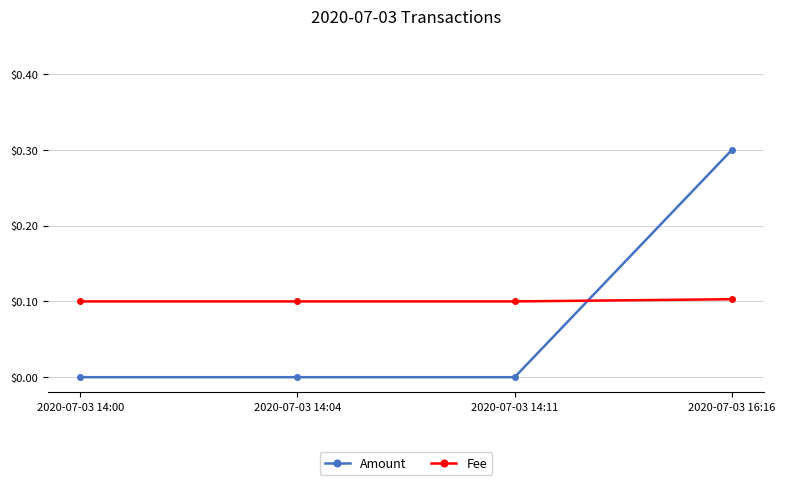

How many Amount values are between 0 and 1?

4